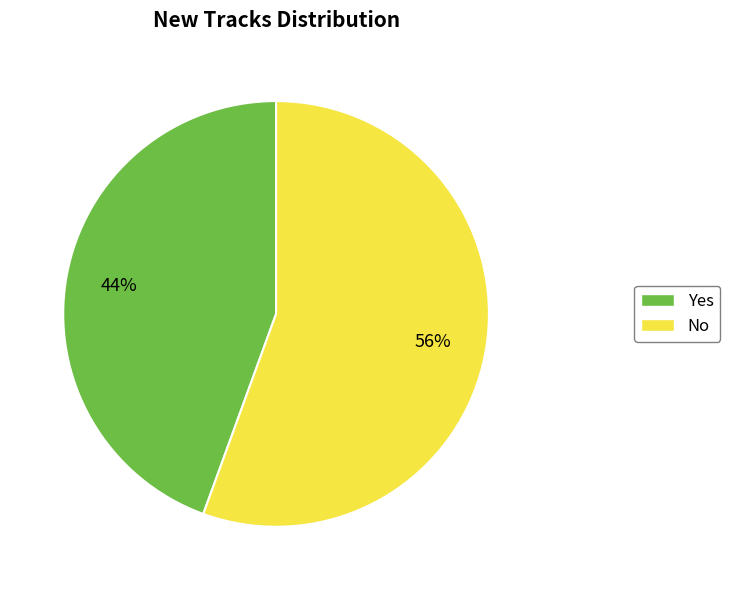

To the nearest percent, what percentage of the pie is No?

56%